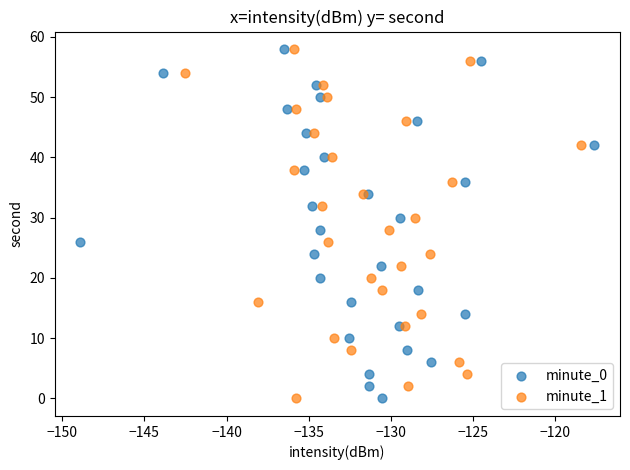

What are all the series names shown in the legend?

minute_0, minute_1